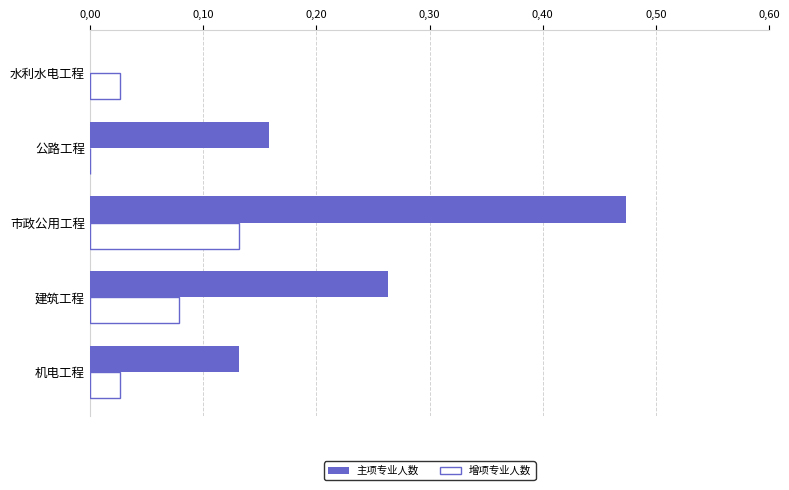

At which label does 主项专业人数 reach its peak?

市政公用工程